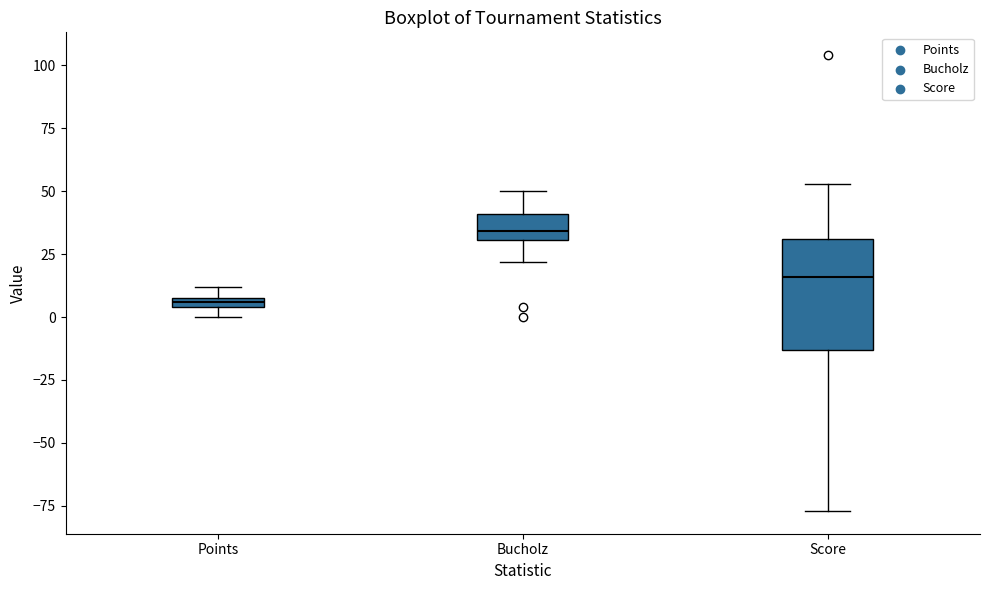

Where is the lower edge of the box for Score on the y-axis? The values are not printed on the chart, so give them approximately, as read against the axis.

-15